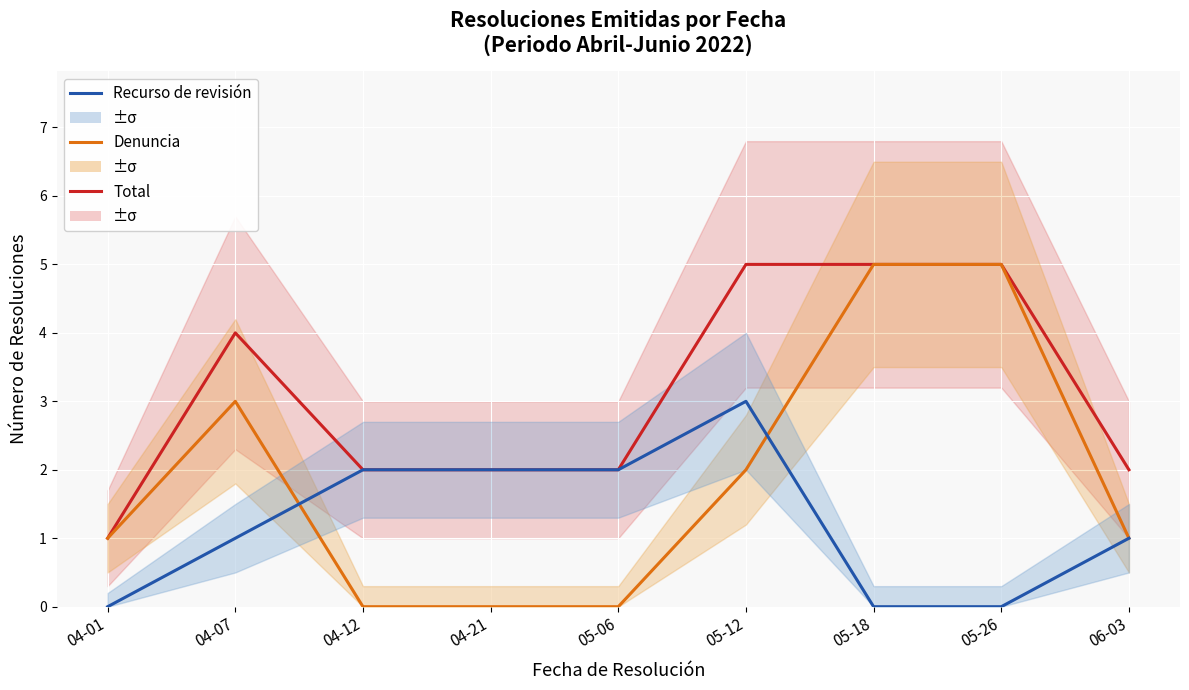

Rank the series by their maximum value, from highest to lowest.

Total, Denuncia, Recurso de revisión